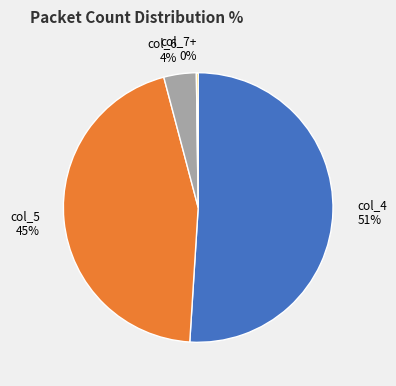

The col_6 slice represents 4% of the pie. True or false?

True